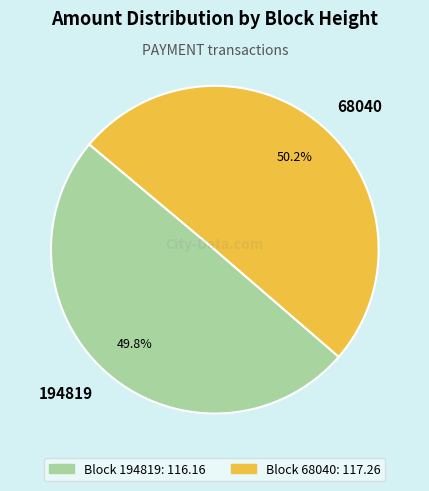

To the nearest percent, what portion does 68040 represent?

50%